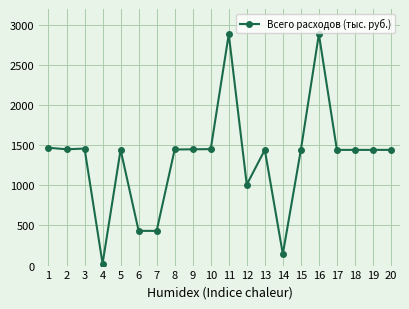

What is the change in value from 9 to 18?

-7.0